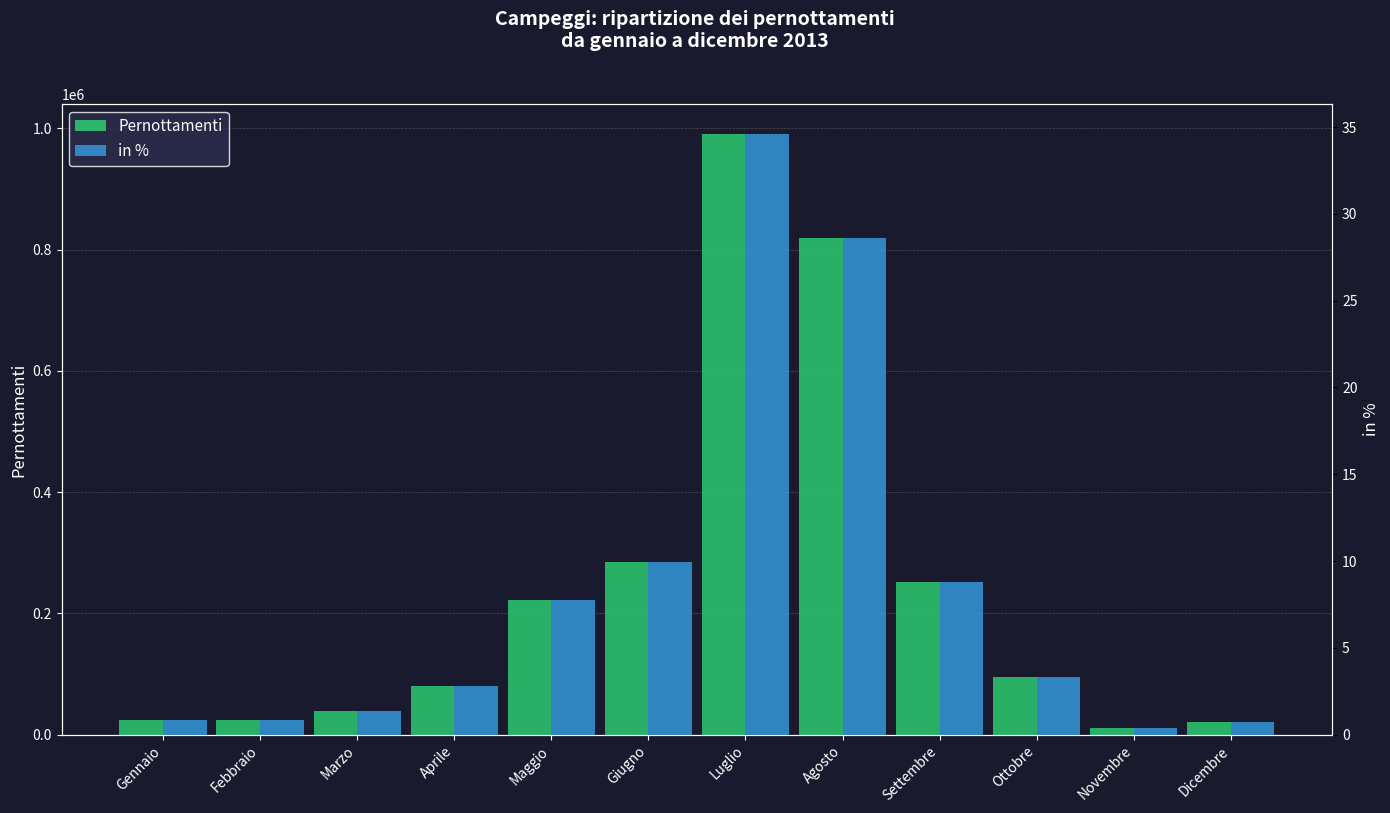

What is the label of the 6th bar from the left?

Giugno